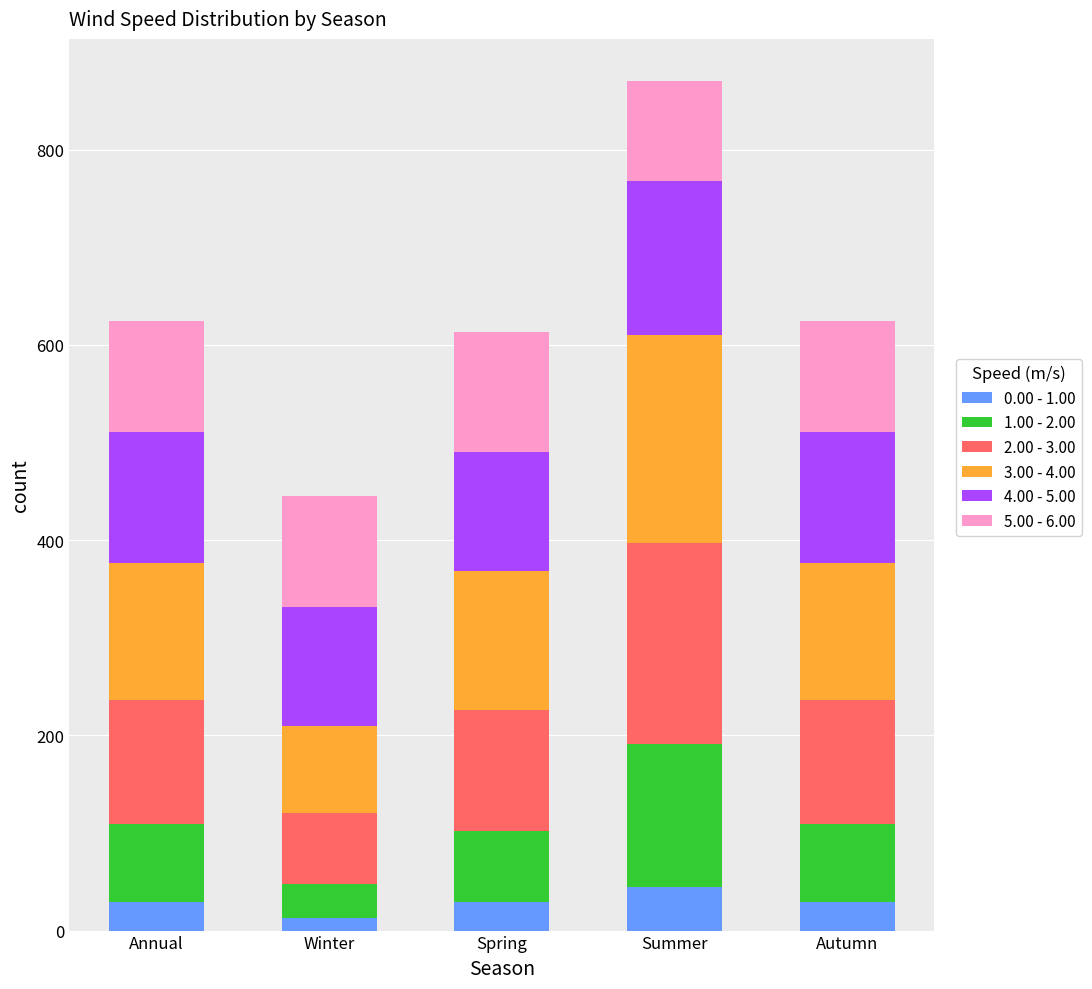

What are all the series names shown in the legend?

0.00 - 1.00, 1.00 - 2.00, 2.00 - 3.00, 3.00 - 4.00, 4.00 - 5.00, 5.00 - 6.00